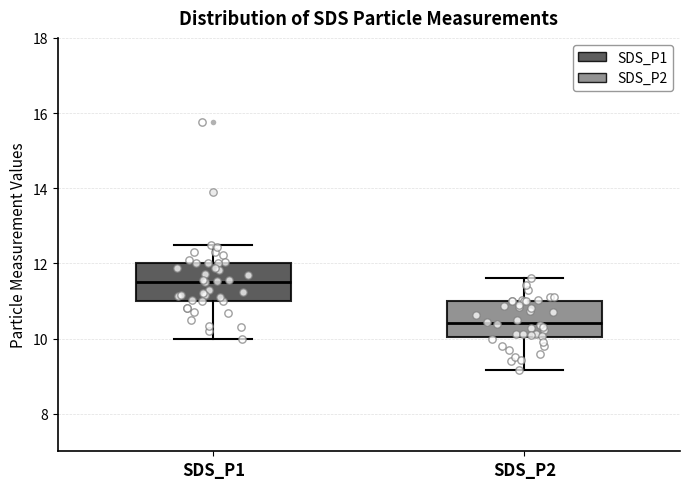

Where does the lower whisker of the box for SDS_P1 end on the y-axis? The values are not printed on the chart, so give them approximately, as read against the axis.

10.0